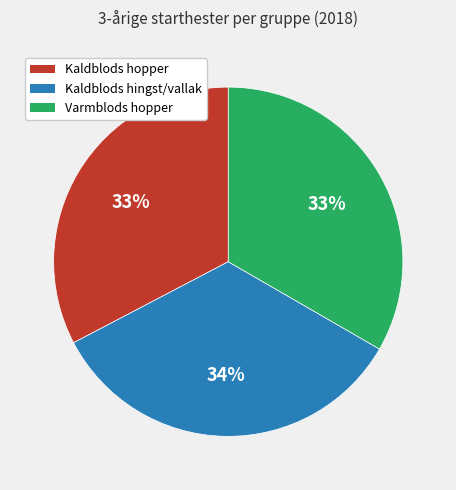

To the nearest percent, what percentage of the pie is Kaldblods hopper?

33%